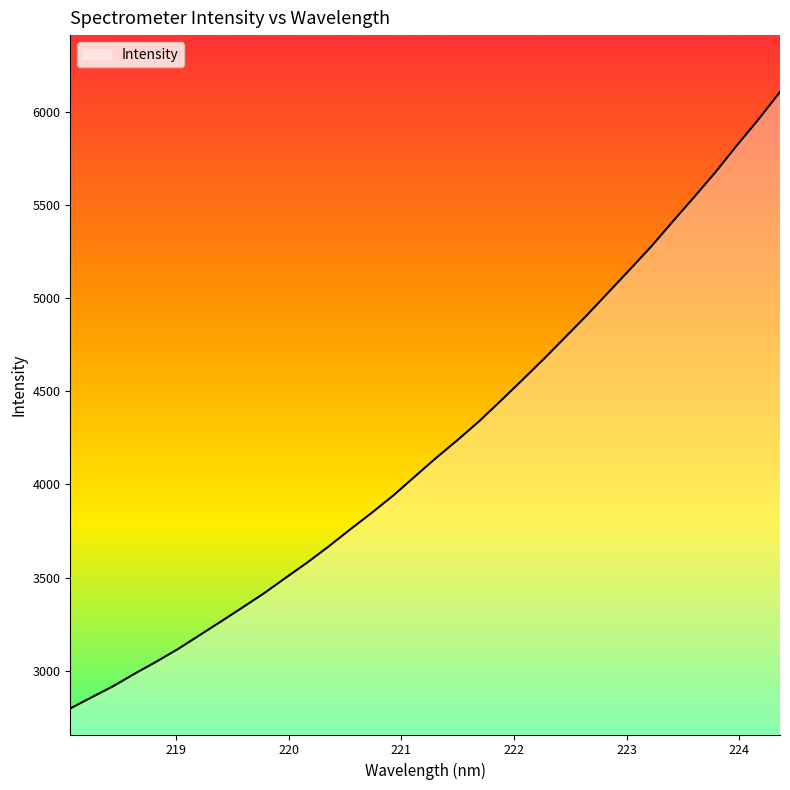

What is the difference between the maximum and minimum values?

3308.3